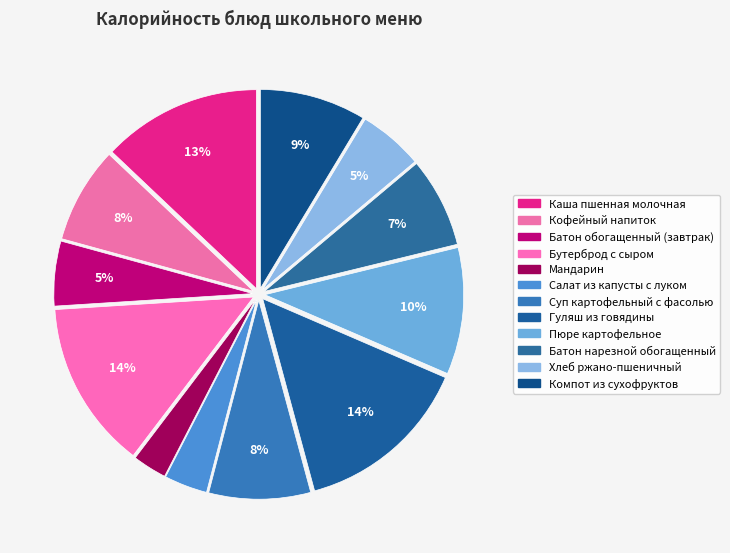

Does Мандарин account for over 50% of the chart?

No